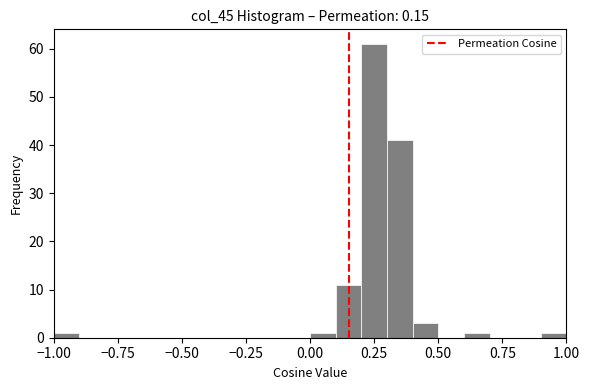

Read against the x-axis, roughly where is the centre of the tallest bar?

0.25